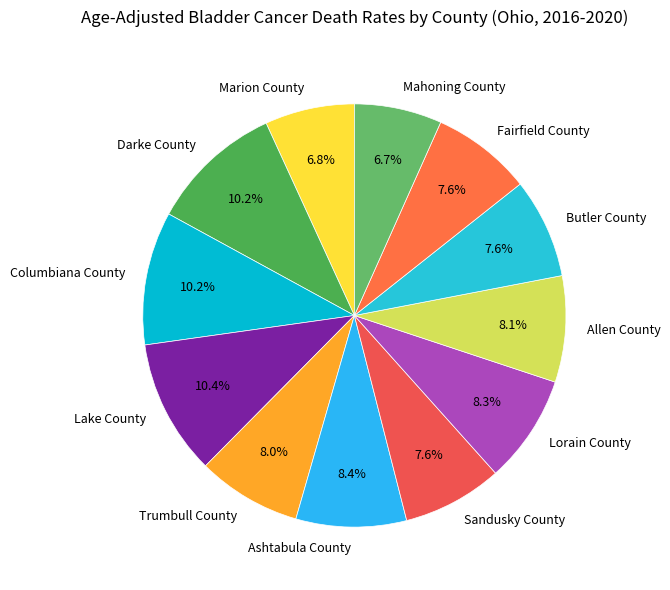

Is Allen County the majority of the pie?

No